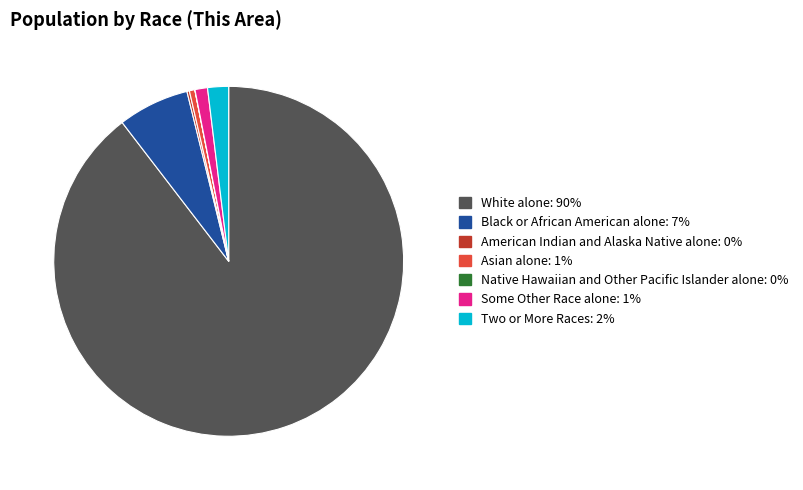

What is the largest slice in the pie chart?

White alone